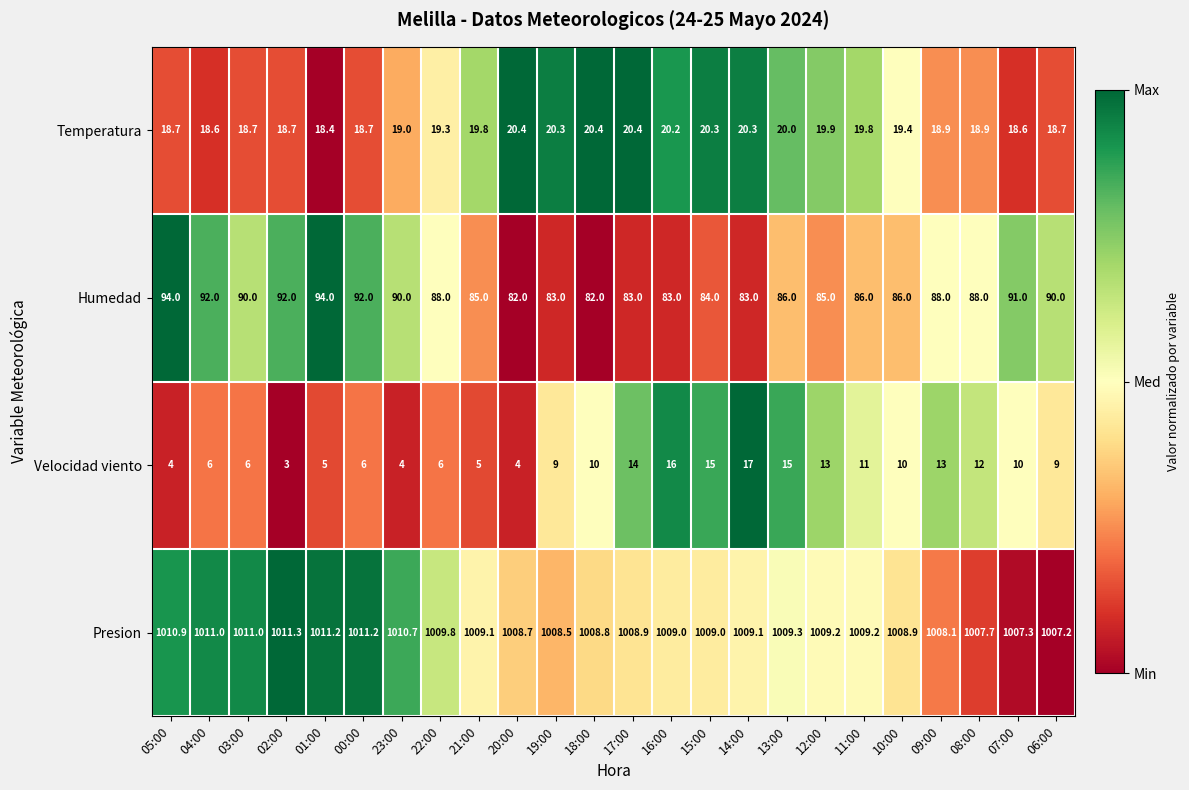

At 04:00, list the series in order from smallest to largest.

Velocidad viento, Temperatura, Humedad, Presion